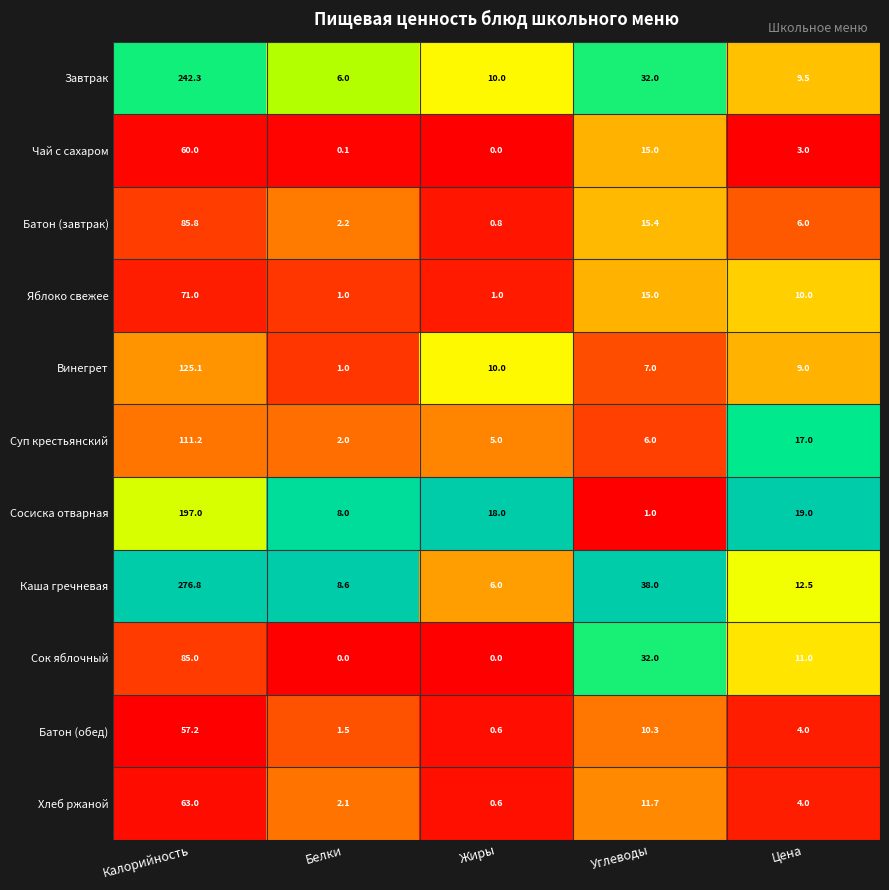

What is the lowest value of the Суп крестьянский series?

2.0